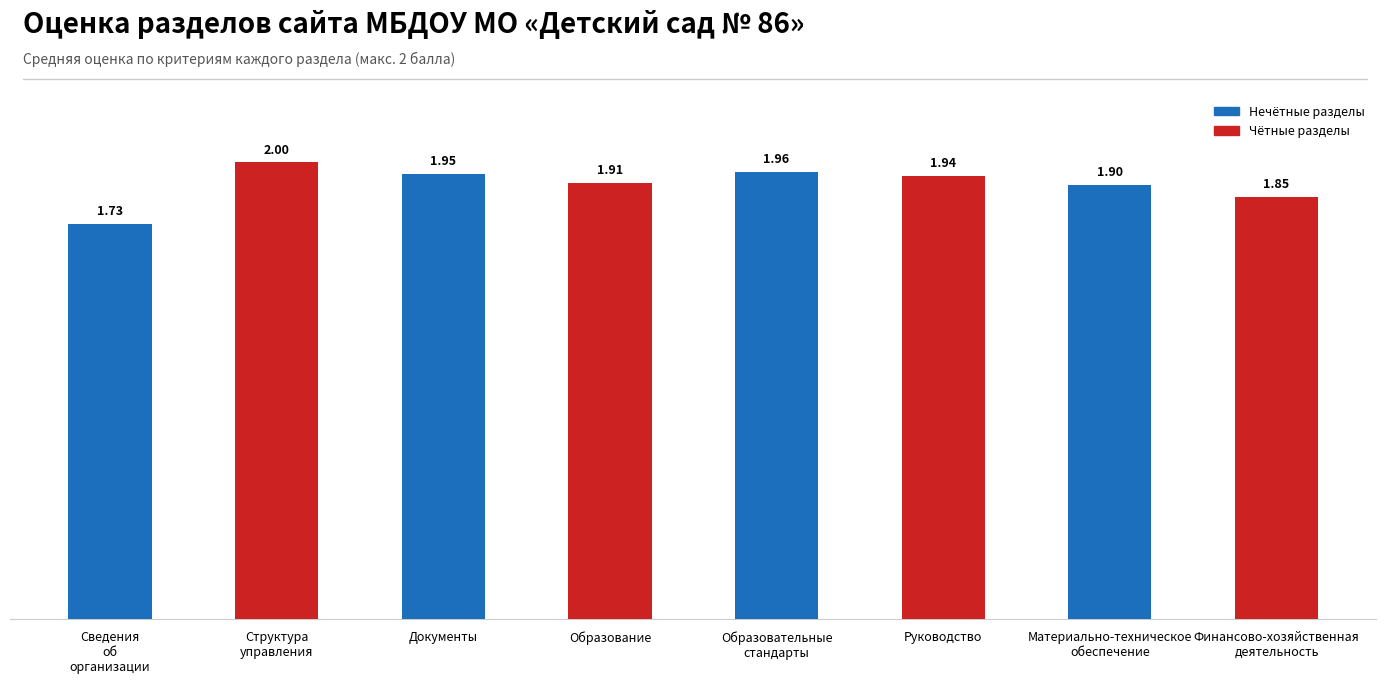

List the labels in order of value, smallest first.

Сведения
об
организации, Финансово-хозяйственная
деятельность, Материально-техническое
обеспечение, Образование, Руководство, Документы, Образовательные
стандарты, Структура
управления